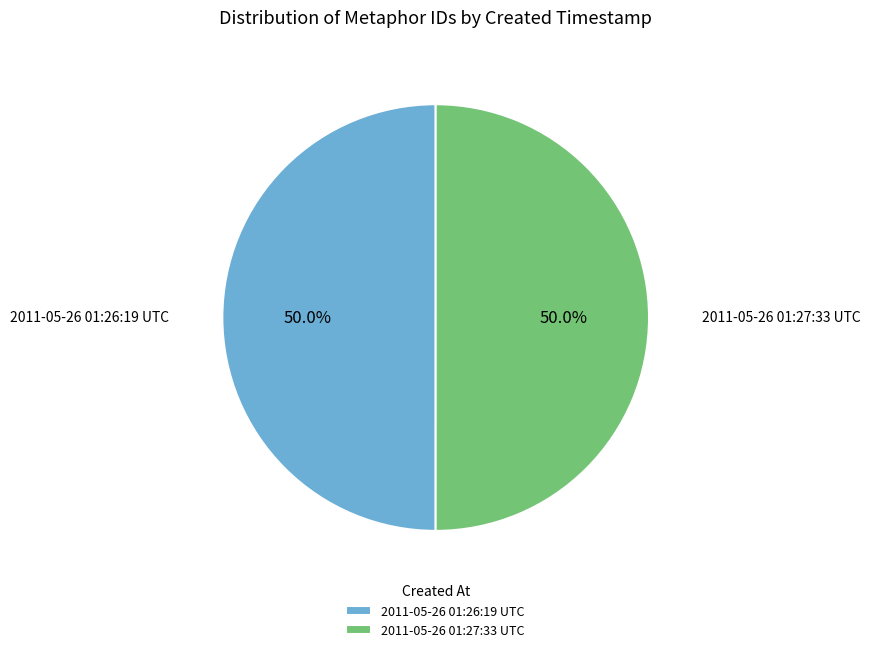

Combined, do 2011-05-26 01:26:19 UTC and 2011-05-26 01:27:33 UTC account for over 50%?

Yes